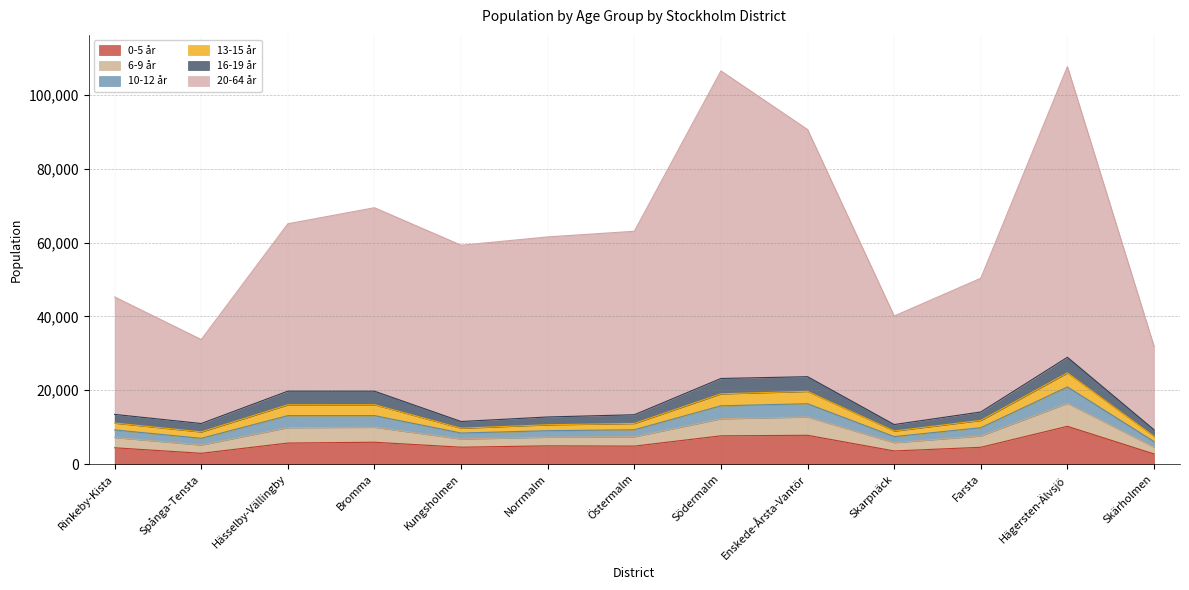

What is the total value across all series at Farsta?

50360